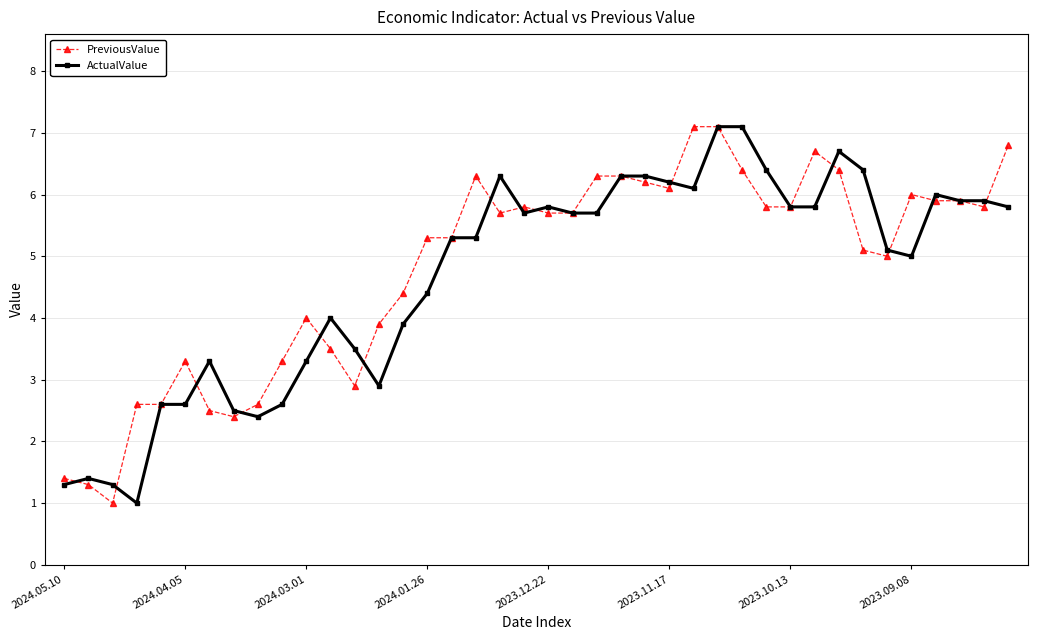

At how many categories does at least one series exceed 3?

33